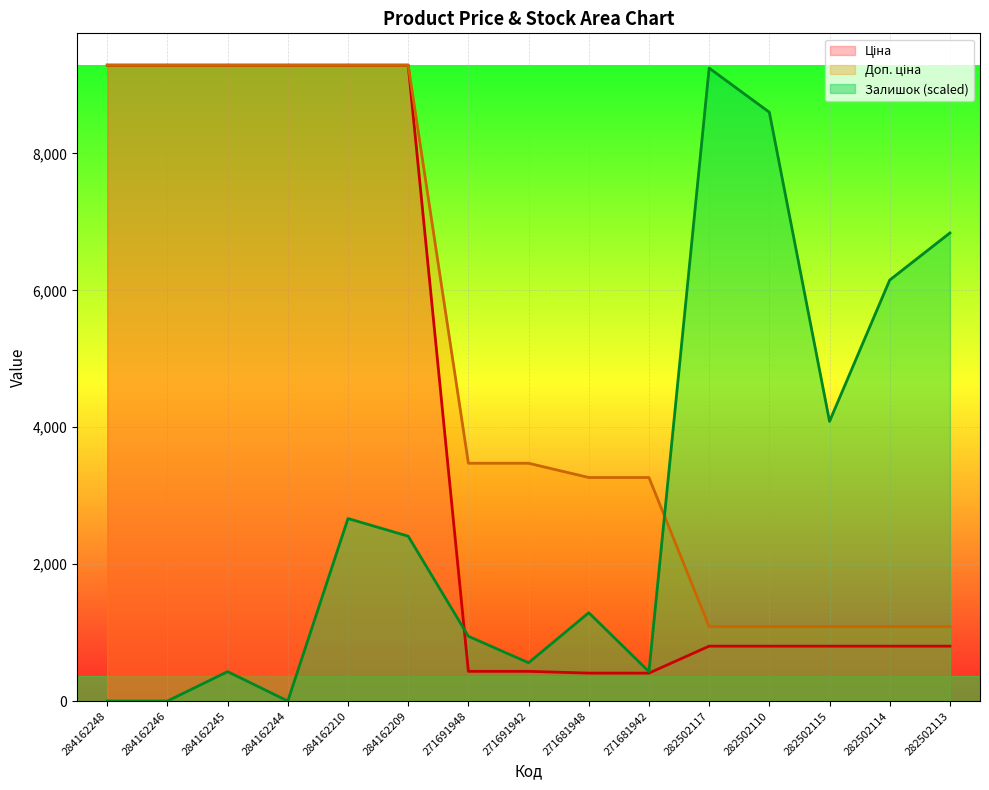

Reading left to right, what are all the values shown in this chart?

Ціна: 284162248=9290.5	284162246=9290.5	284162245=9290.5	284162244=9290.5	284162210=9290.5	284162209=9290.5	271691948=434.3	271691942=434.3	271681948=408.2	271681942=408.2	282502117=802.1	282502110=802.1	282502115=802.1	282502114=802.1	282502113=802.1
Доп. ціна: 284162248=9290.5	284162246=9290.5	284162245=9290.5	284162244=9290.5	284162210=9290.5	284162209=9290.5	271691948=3474.1	271691942=3474.1	271681948=3265.8	271681942=3265.8	282502117=1087.0	282502110=1087.0	282502115=1087.0	282502114=1087.0	282502113=1087.0
Залишок: 284162248=0.0	284162246=0.0	284162245=430.1	284162244=0.0	284162210=2666.7	284162209=2408.6	271691948=946.3	271691942=559.1	271681948=1290.3	271681942=430.1	282502117=9247.5	282502110=8602.3	282502115=4086.1	282502114=6150.6	282502113=6838.8